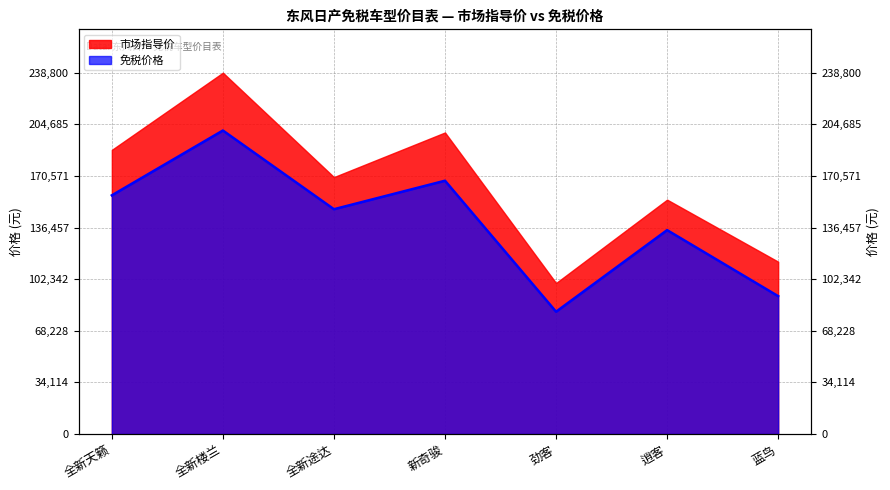

Rank the categories by value from highest to lowest.

全新楼兰, 新奇骏, 全新天籁, 全新途达, 逍客, 蓝鸟, 劲客